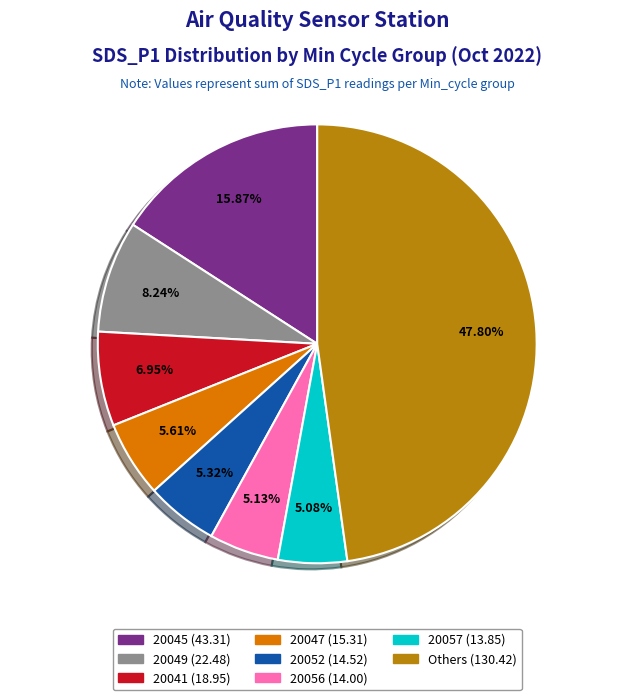

Does any single category account for the majority?

No